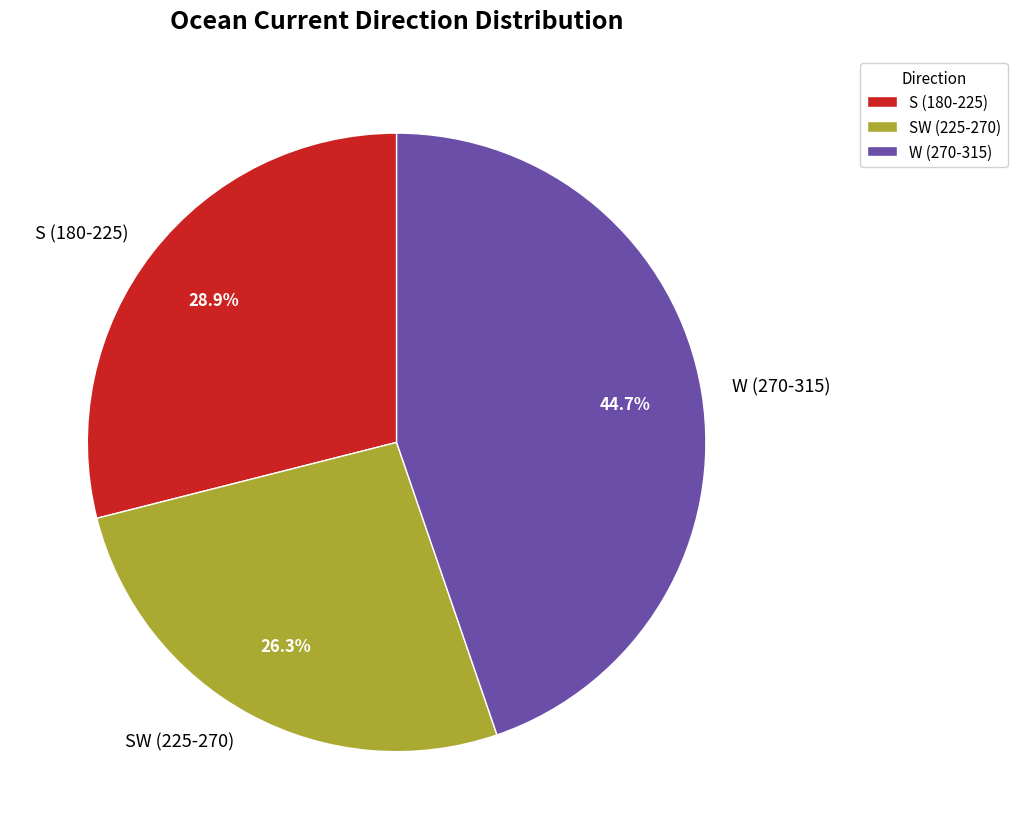

Count the number of slices in the pie.

3